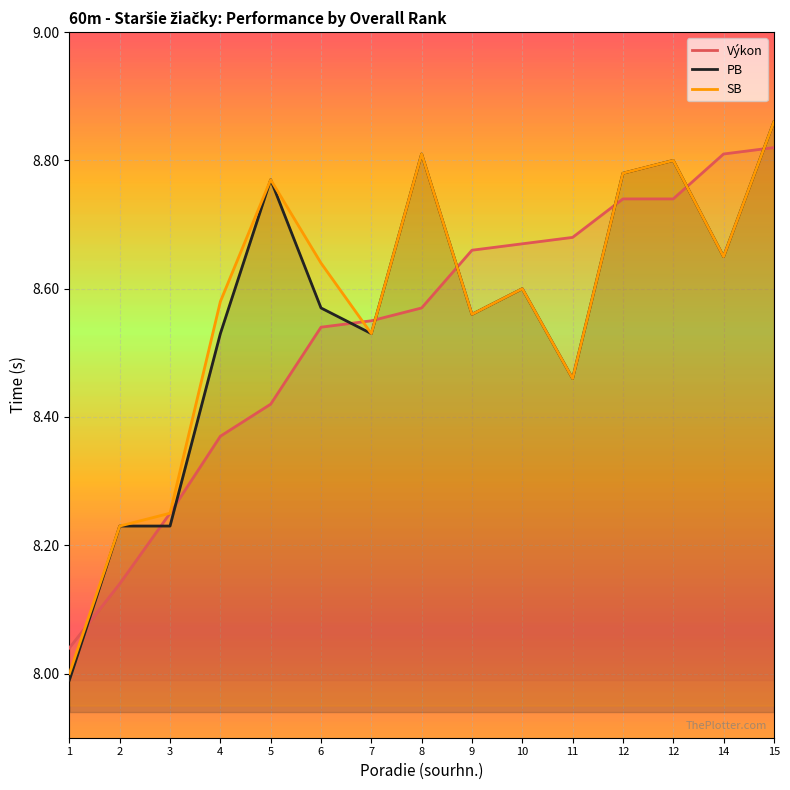

What is the difference between the second highest and second lowest values in the Výkon series?

0.7